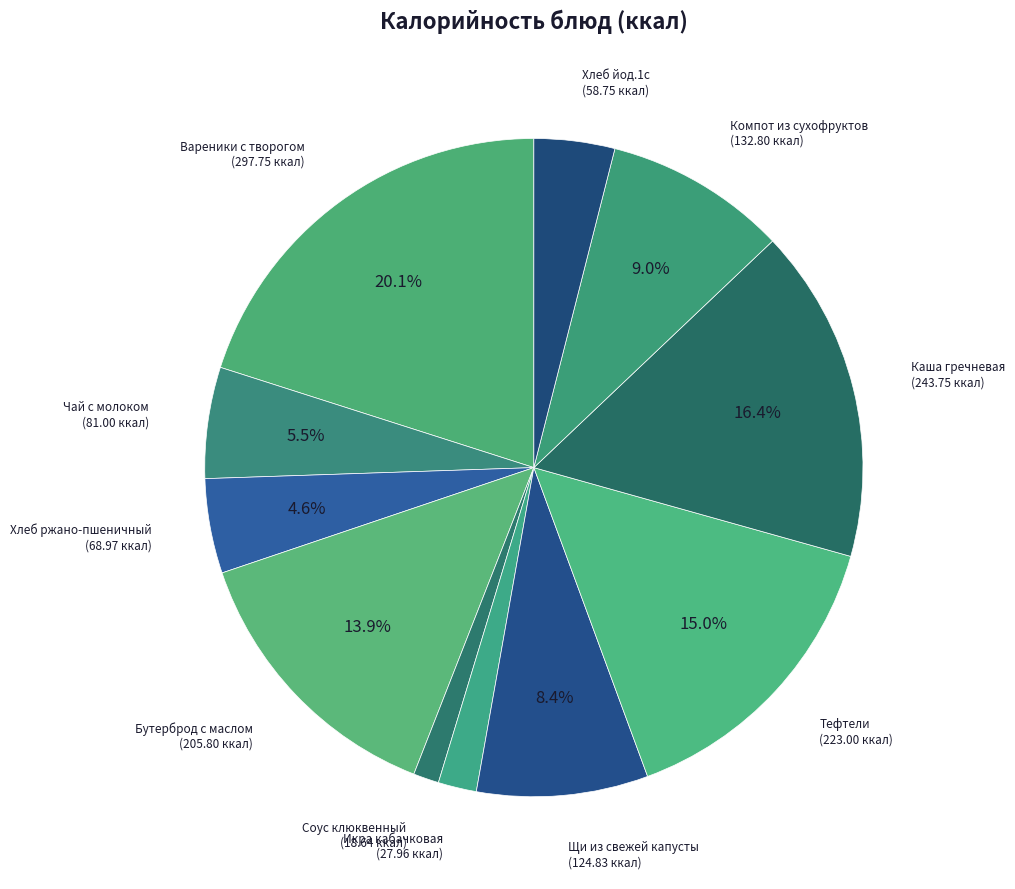

Is there a majority slice in this chart?

No